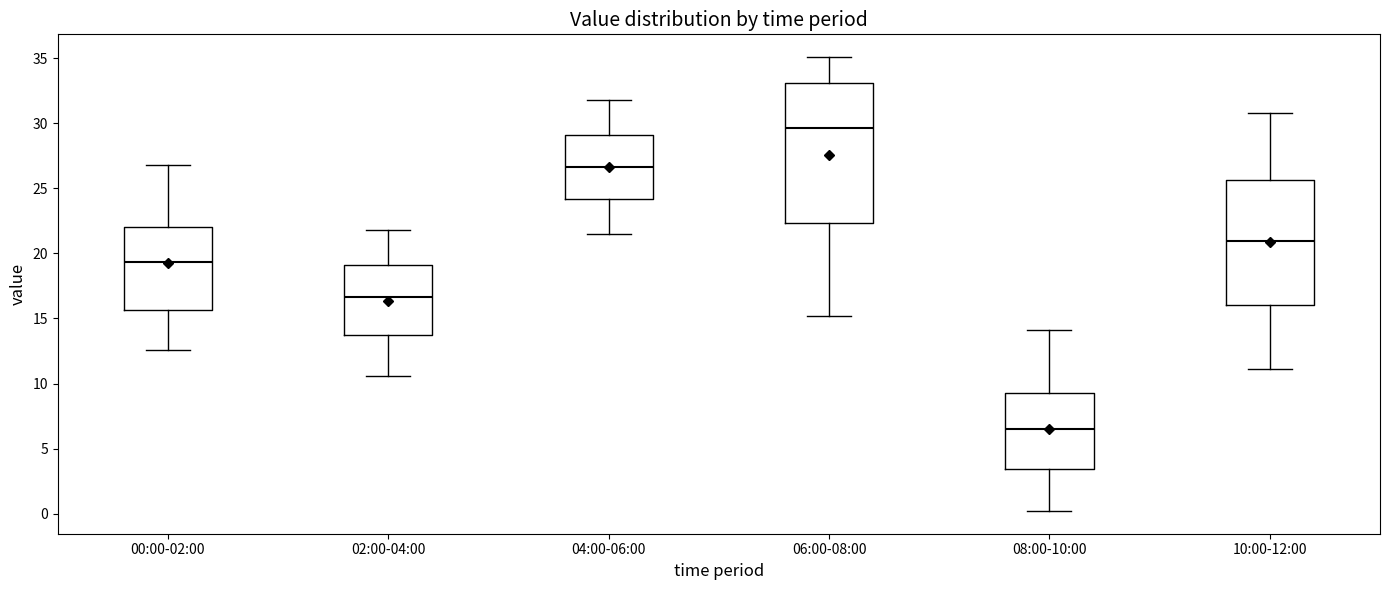

Where does the median line of the box for 02:00-04:00 sit on the y-axis? The values are not printed on the chart, so give them approximately, as read against the axis.

16.5